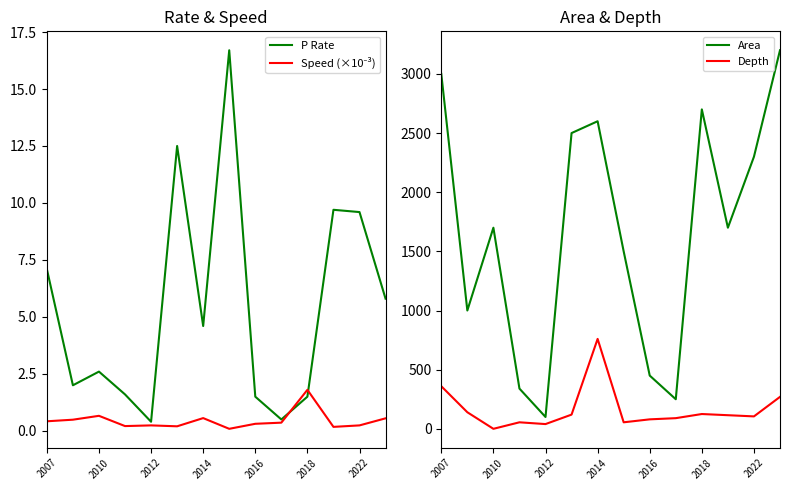

True or false: P Rate and Area intersect in this chart.

False